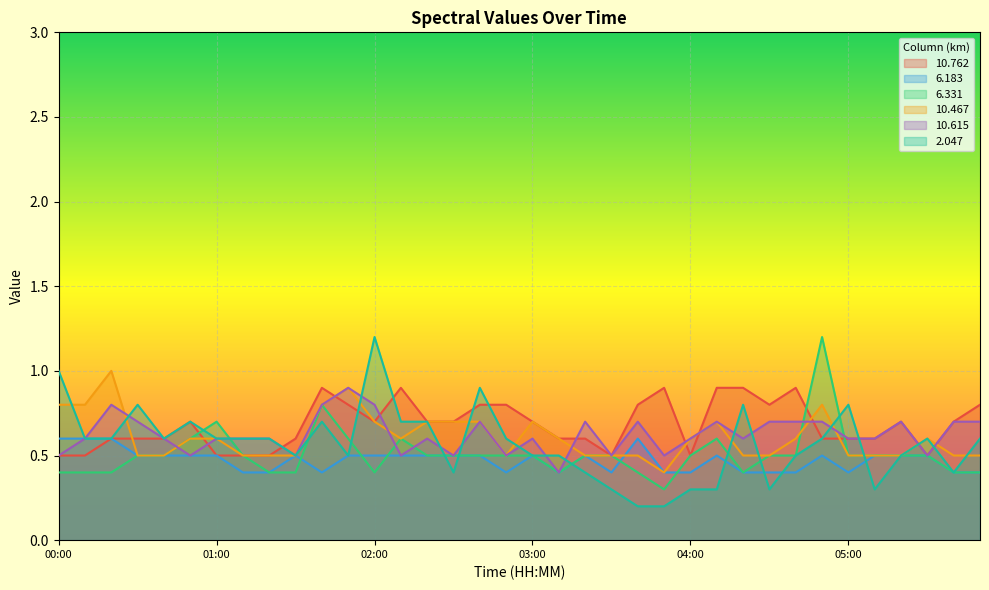

Where is the first local minimum for 10.467?

02:10